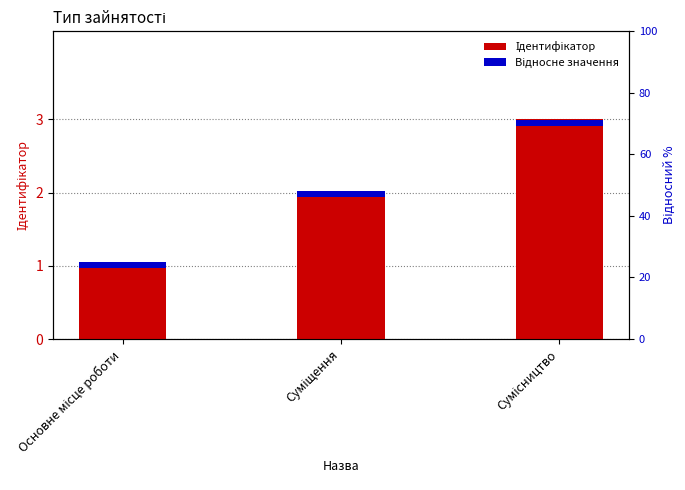

What is the sum of all Відносне значення values?

0.2